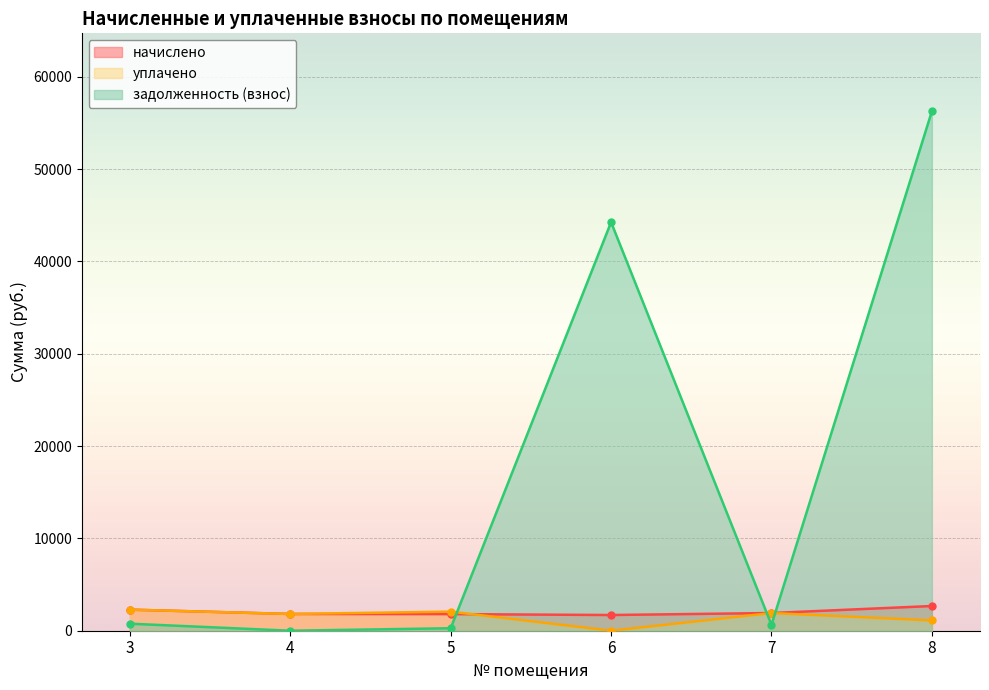

The value of уплачено at 6 is 1506.1. True or false?

False